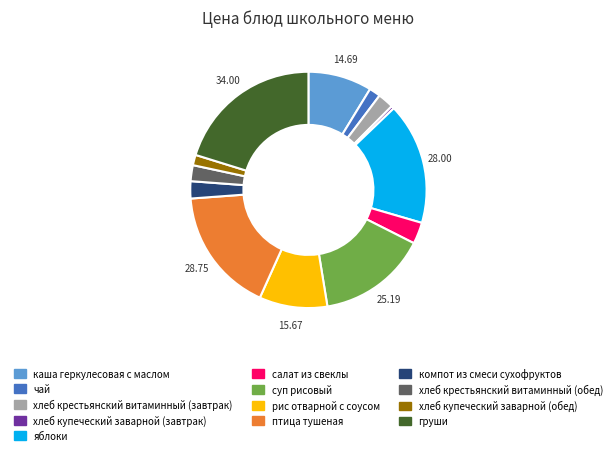

Approximately how many times larger is the value at рис отварной с соусом compared to яблоки?

0.6